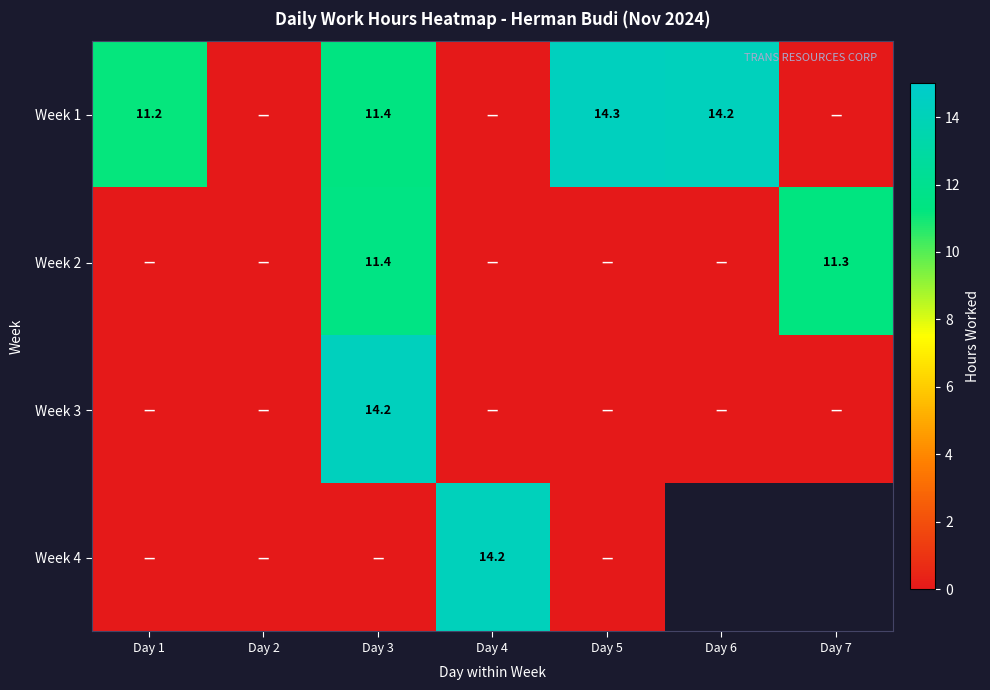

Which series has the widest spread of values?

Week 1